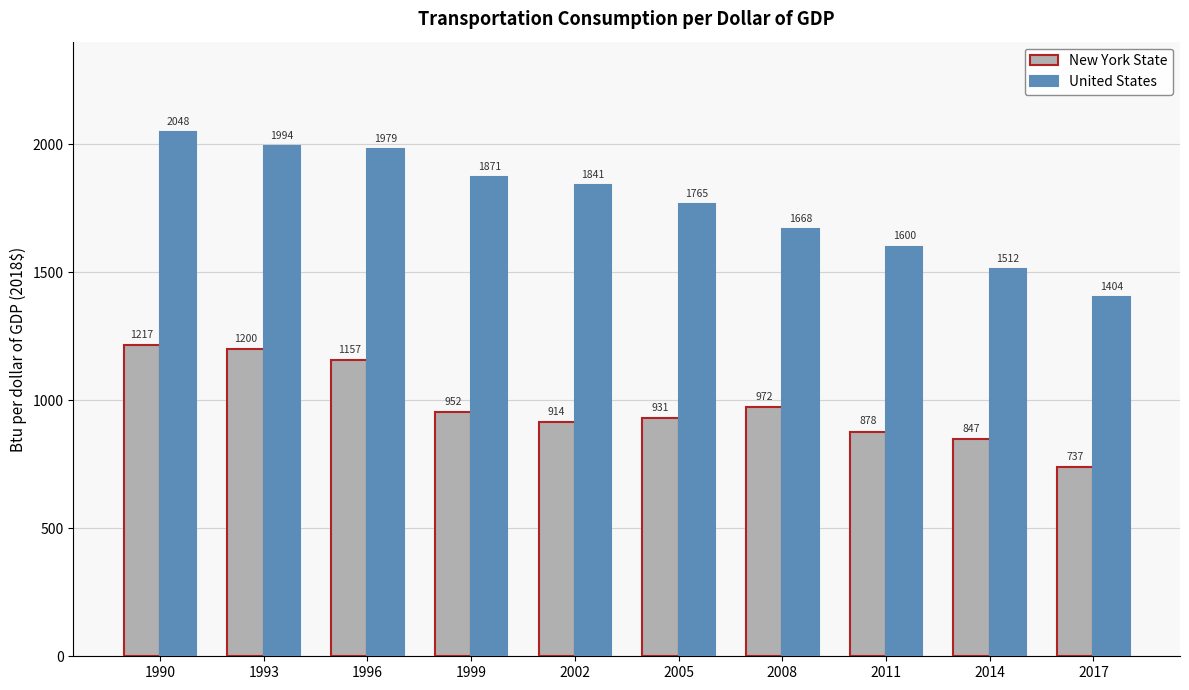

At which label does New York State reach its minimum?

2017